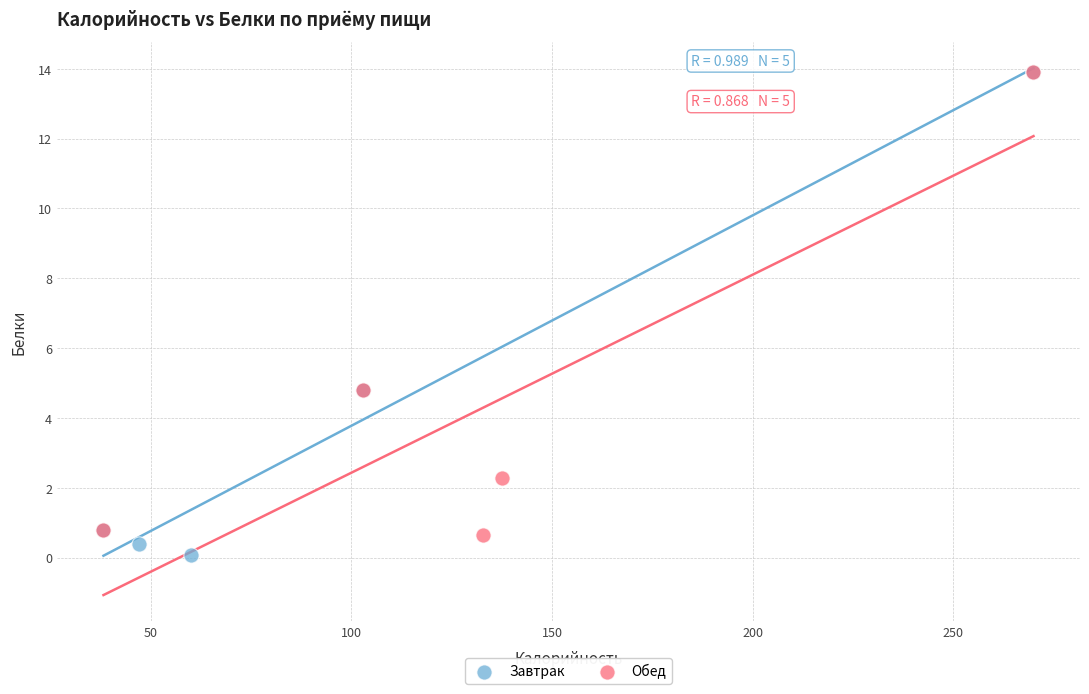

What are all the series names shown in the legend?

Завтрак, Обед